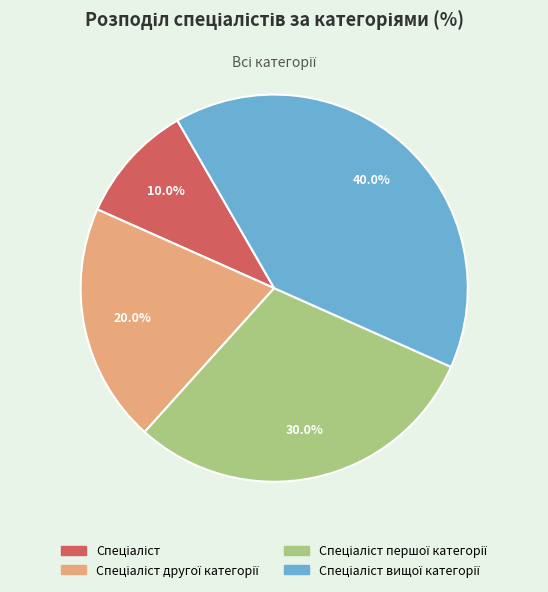

Is there any slice that represents more than half of the pie?

No